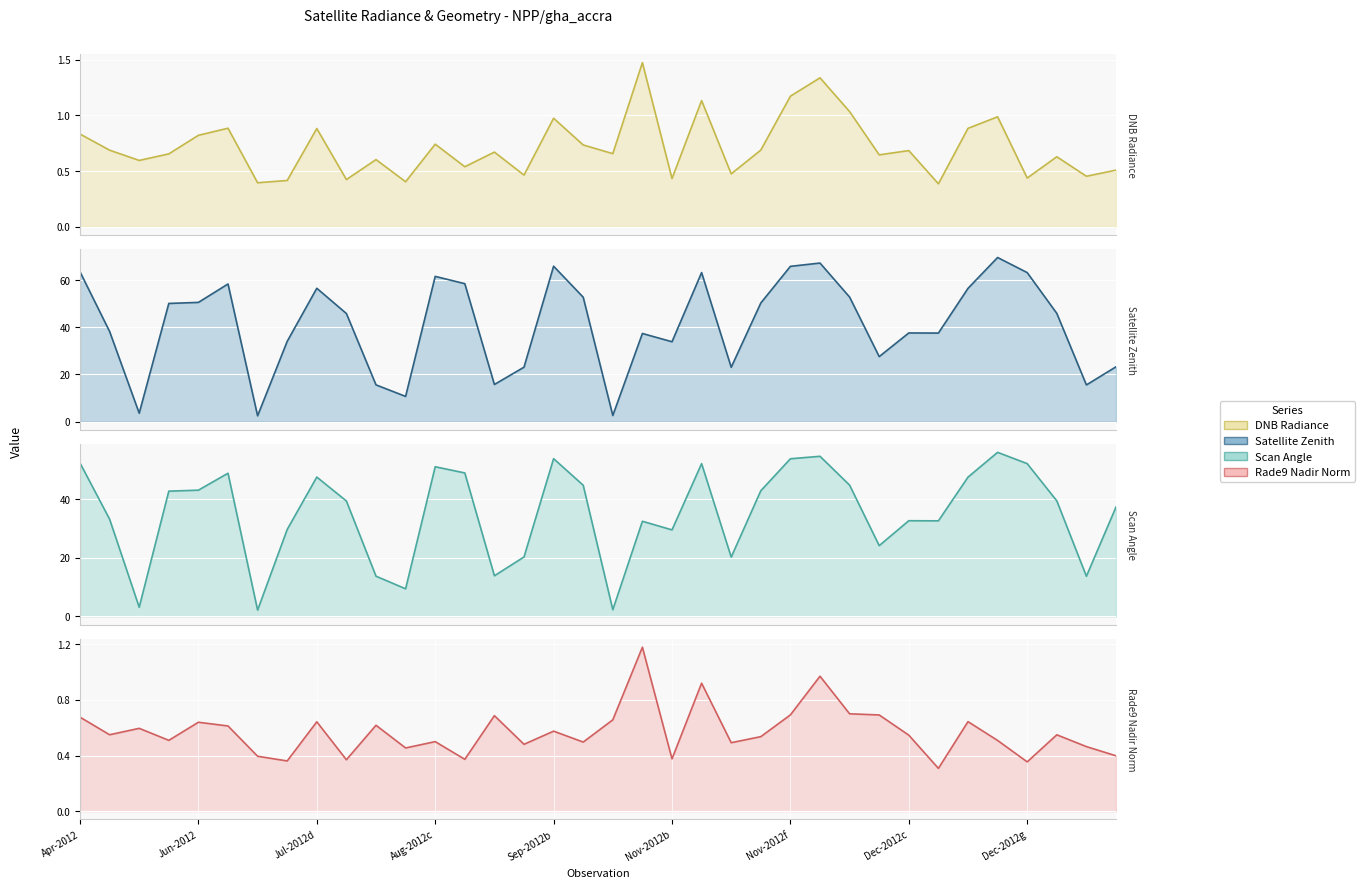

How many values in the Scan Angle series exceed 39?

19